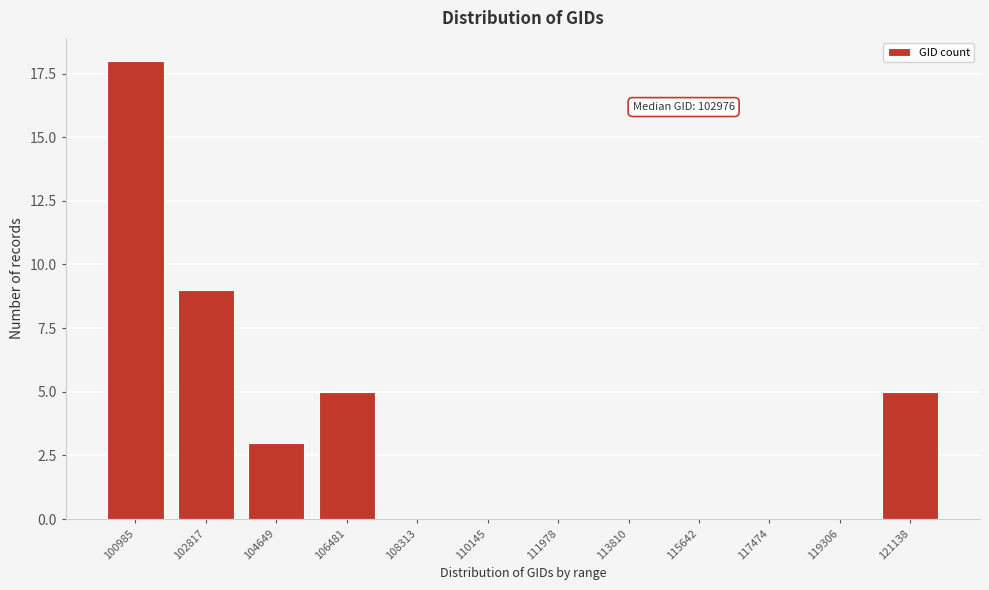

Reading right to left, extract all data points from this chart.

121138=5	119306=0	117474=0	115642=0	113810=0	111978=0	110145=0	108313=0	106481=5	104649=3	102817=9	100985=18